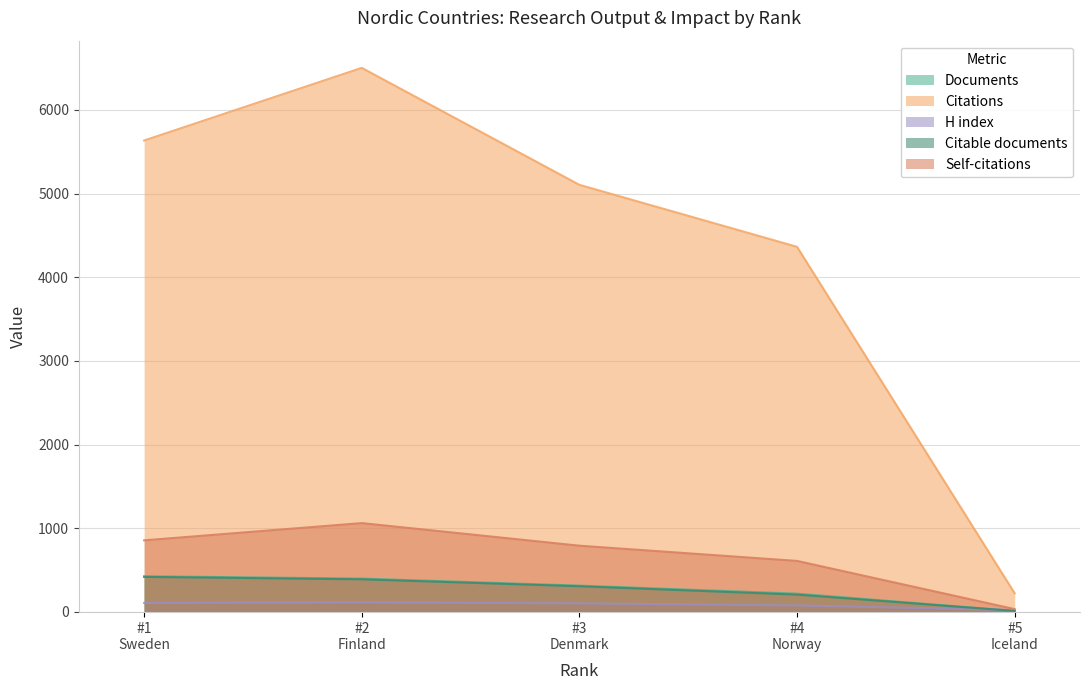

Which series has the largest range (max minus min)?

Citations